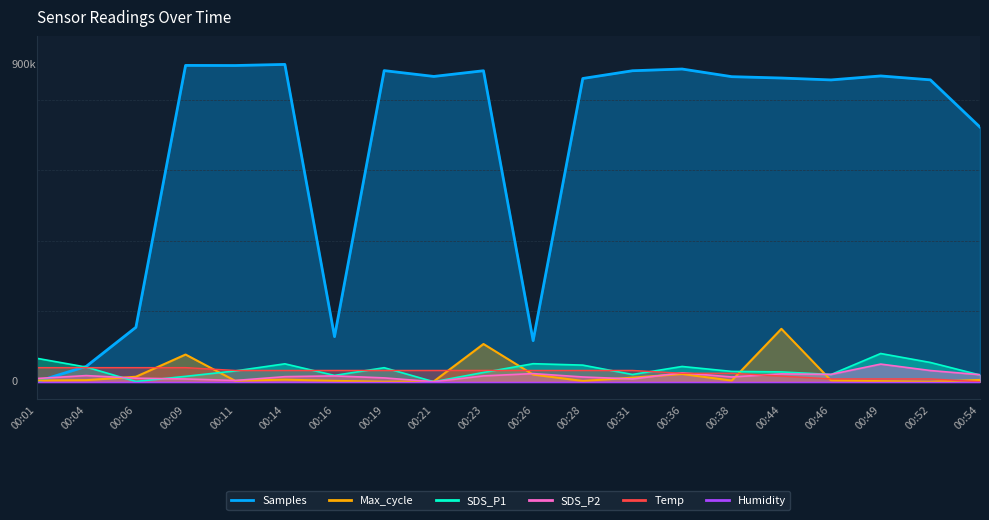

What is the sum of all Samples values?

13423.9